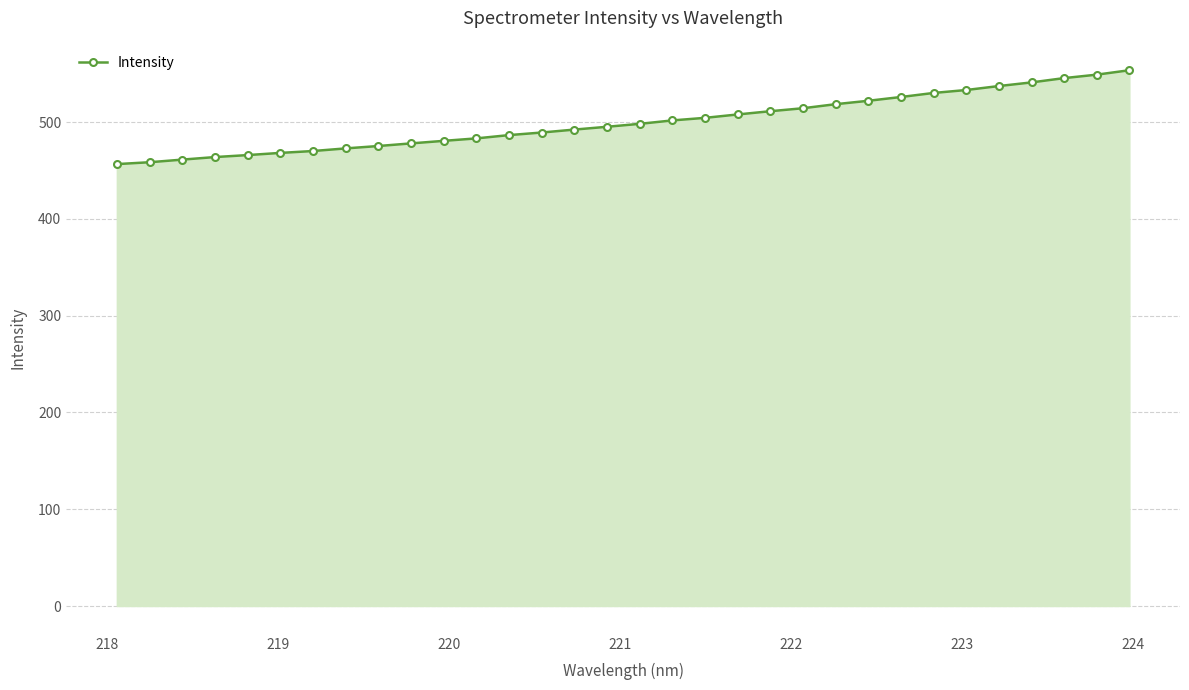

What is the difference between the maximum and minimum values?

97.0